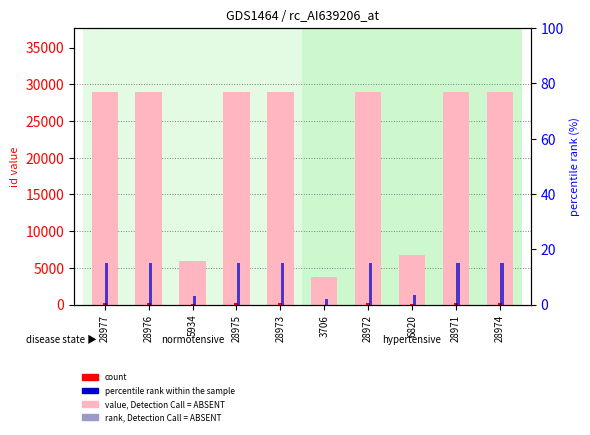

At which label does value, Detection Call = ABSENT first exceed 28973?

28977